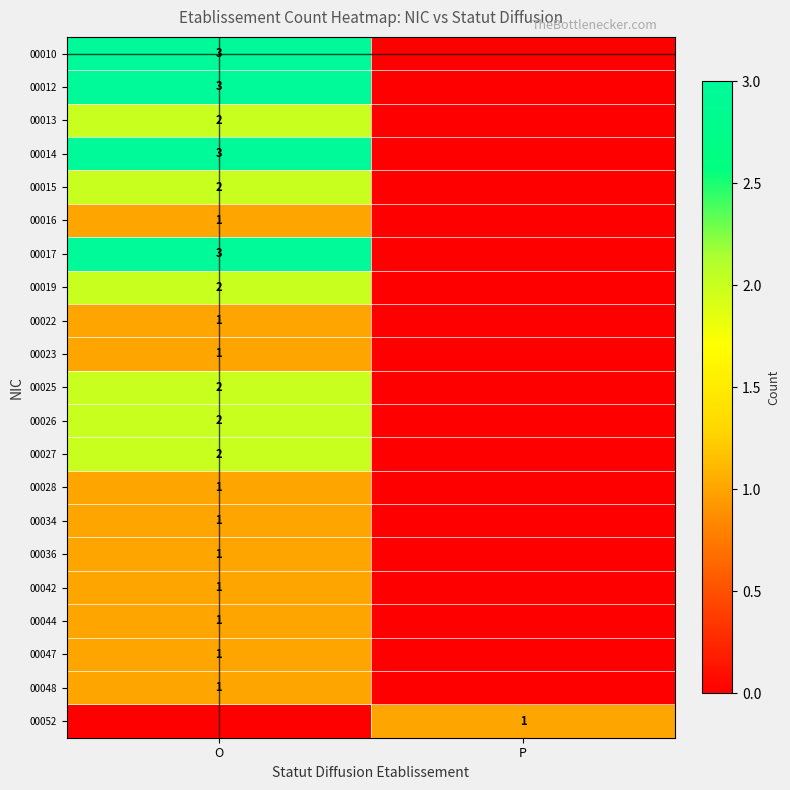

The value of 00023 at O is 2. True or false?

False